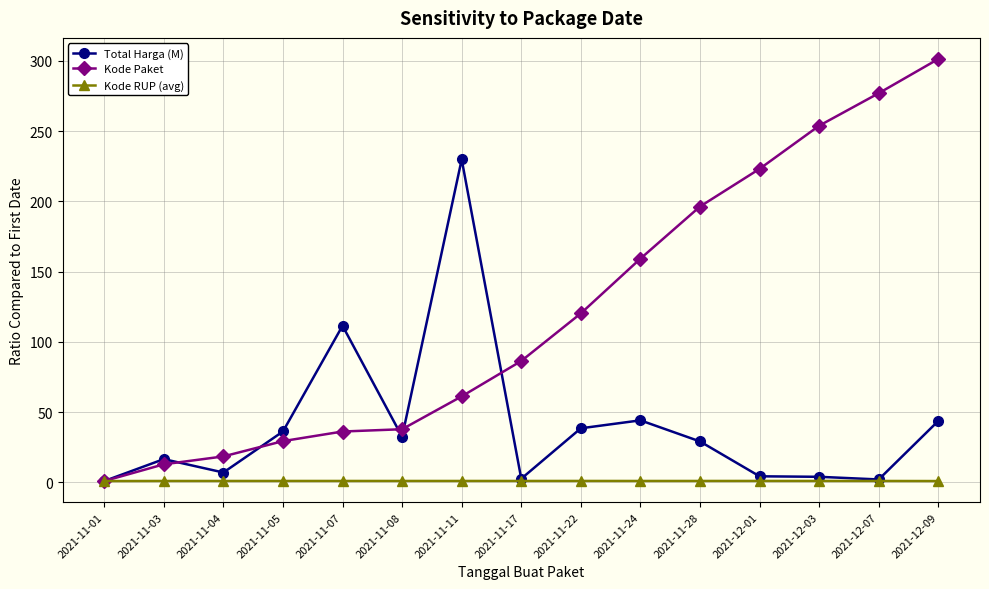

Where is the first local minimum for Total Harga (M)?

2021-11-04